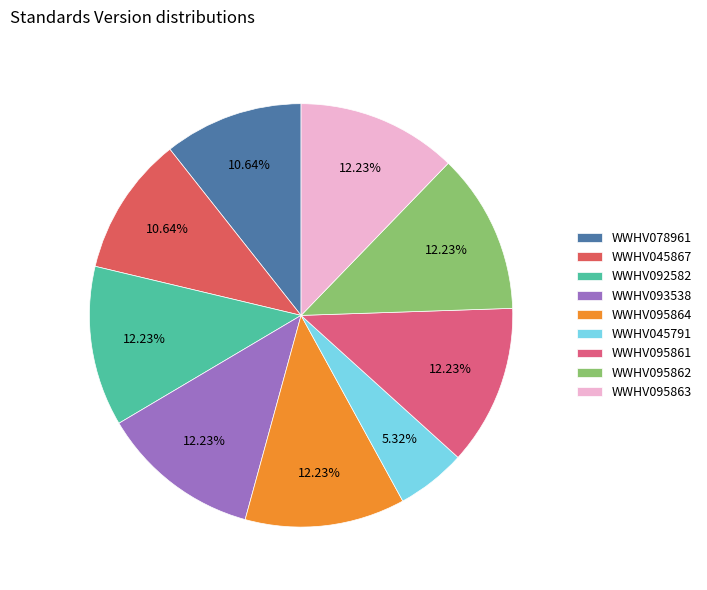

To the nearest percent, what is the combined percentage of WWHV095863 and WWHV045867?

23%